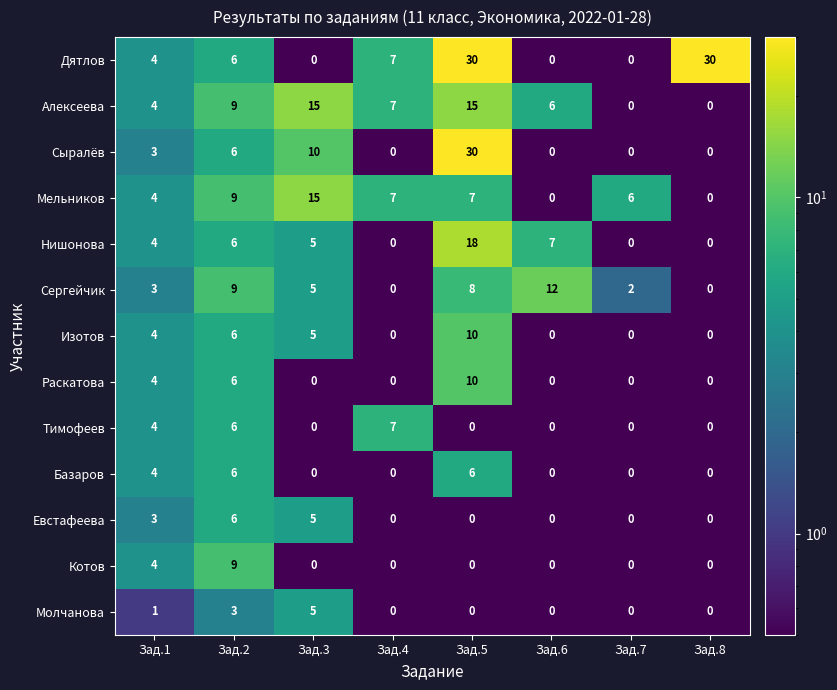

What is the sum of the Алексеева values at Зад.3 and Зад.8?

15